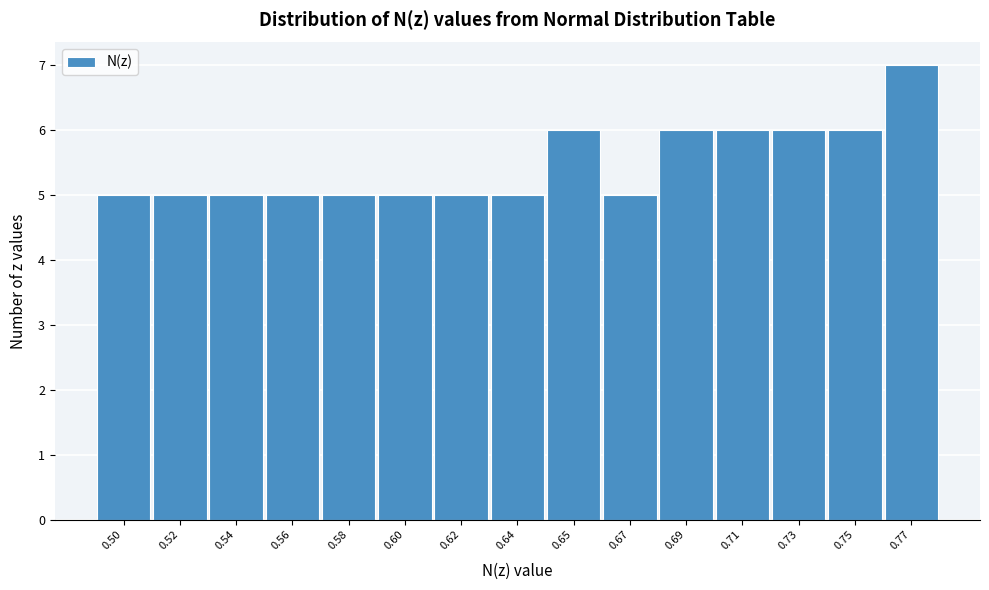

Reading right to left, list all the values displayed in this chart.

7	6	6	6	6	5	6	5	5	5	5	5	5	5	5